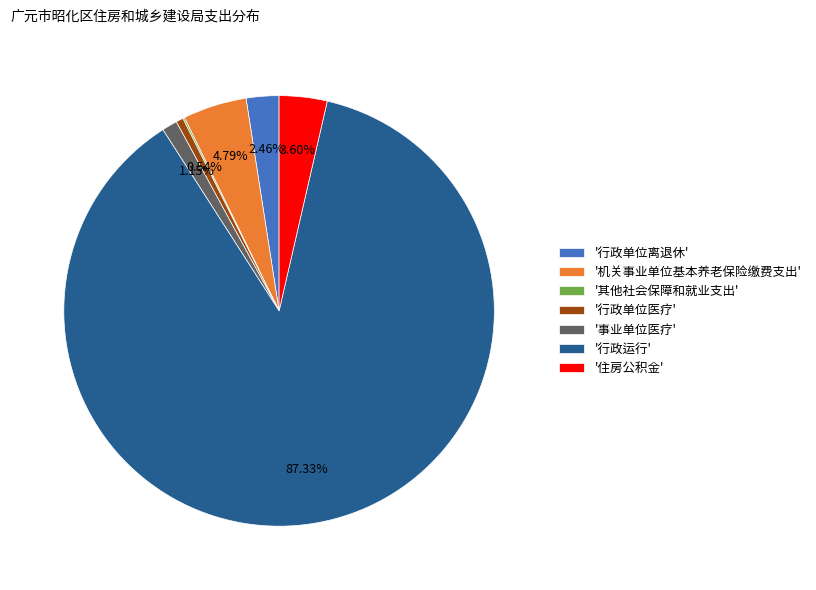

Which category has the biggest portion of the pie?

'行政运行'